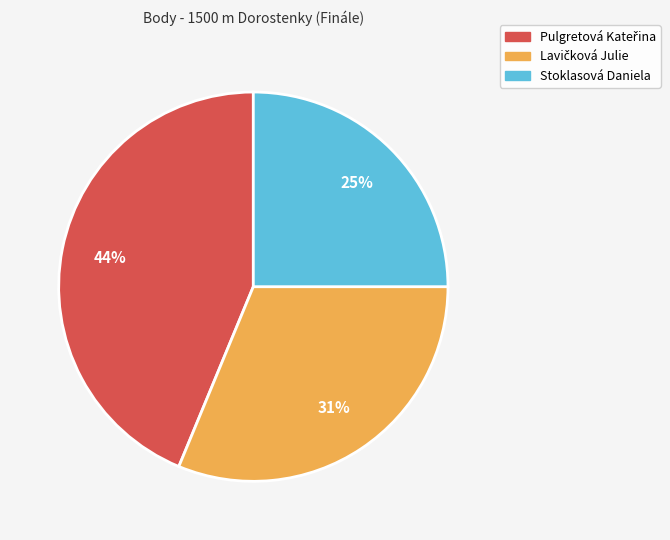

The Stoklasová Daniela slice represents 38% of the pie. True or false?

False